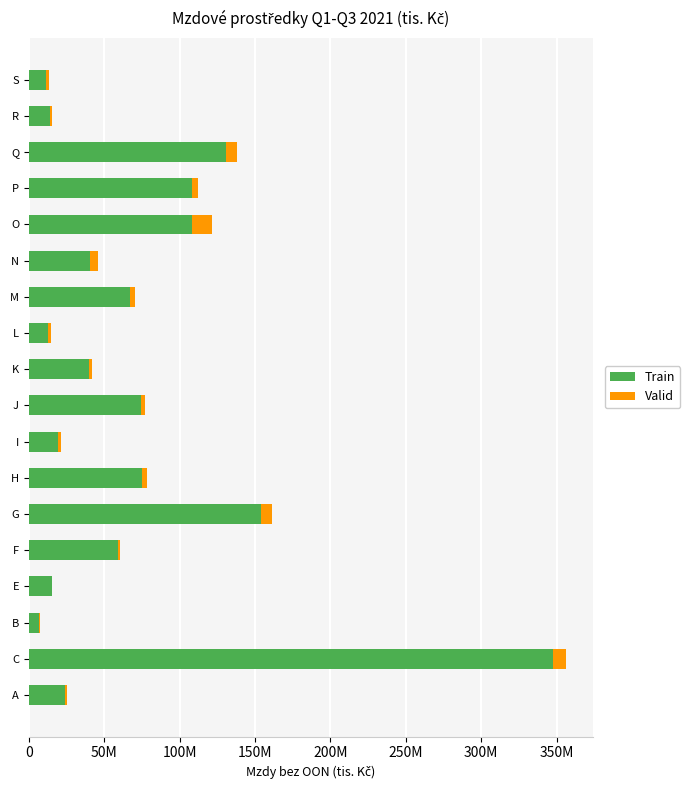

Does the chart contain any negative values?

No